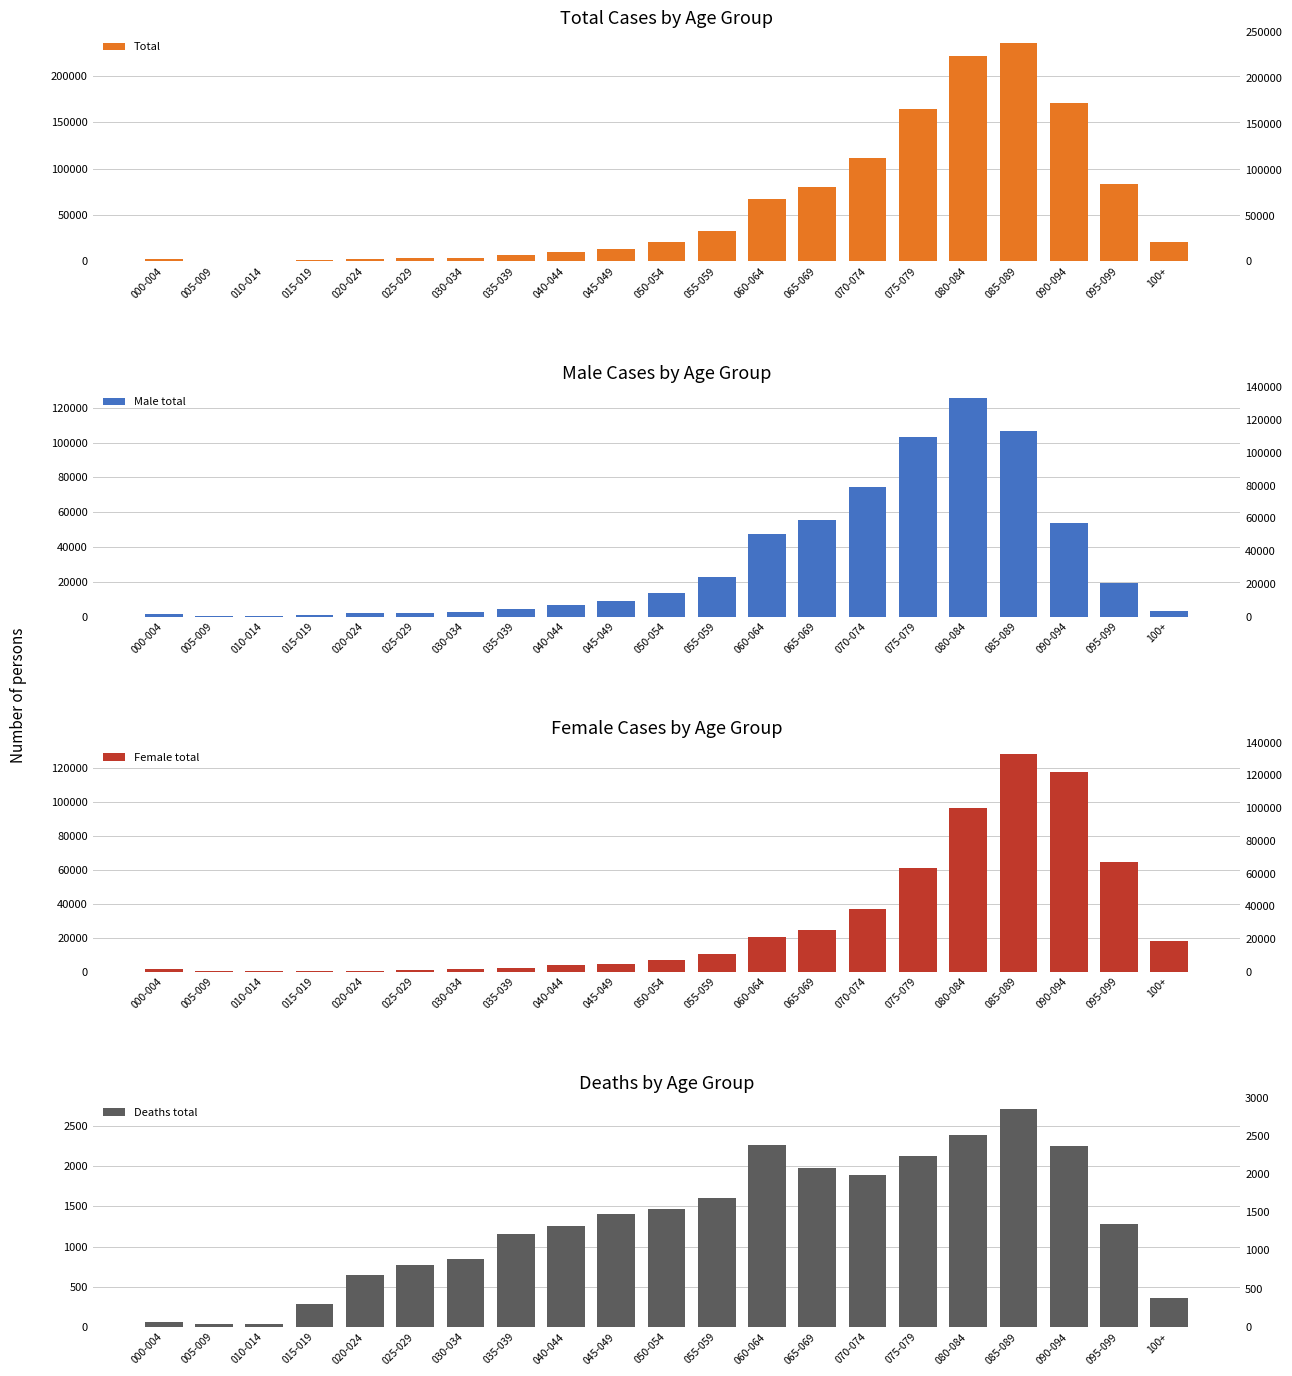

What is the difference between the second highest and minimum values in the Total series?

221048